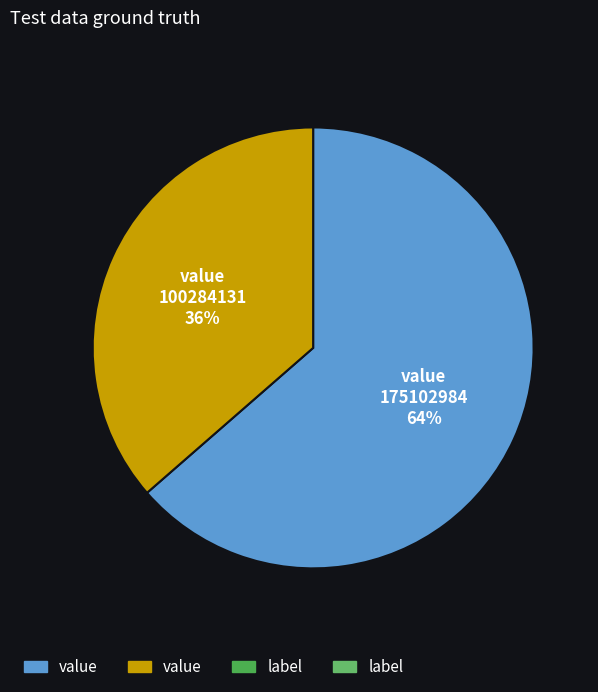

Does any single category account for the majority?

Yes